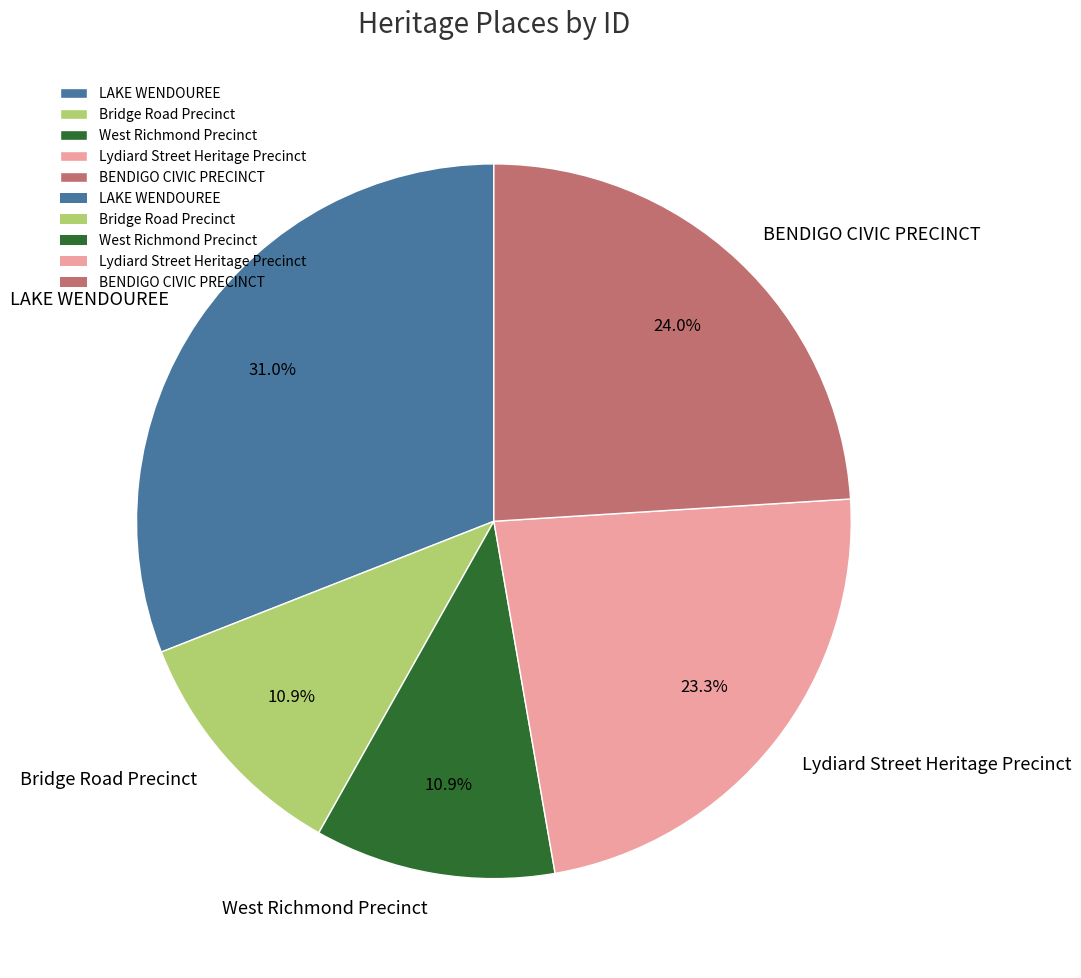

What percentage is NOT represented by BENDIGO CIVIC PRECINCT?

76.0%